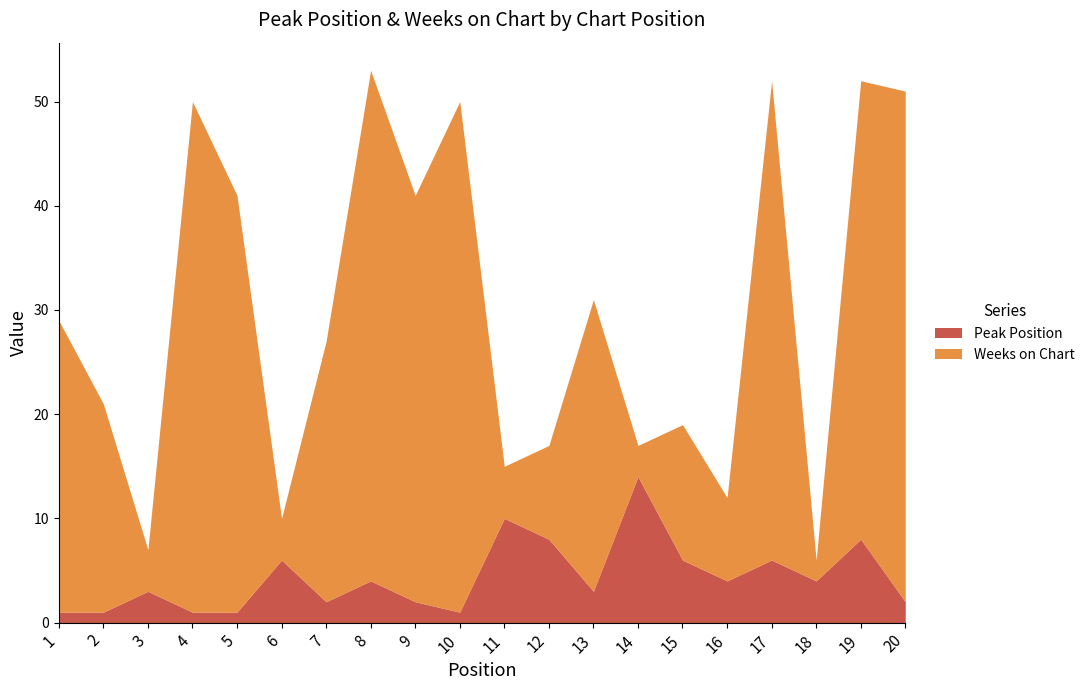

What is the difference between the maximum and minimum values in the Weeks on Chart series?

47